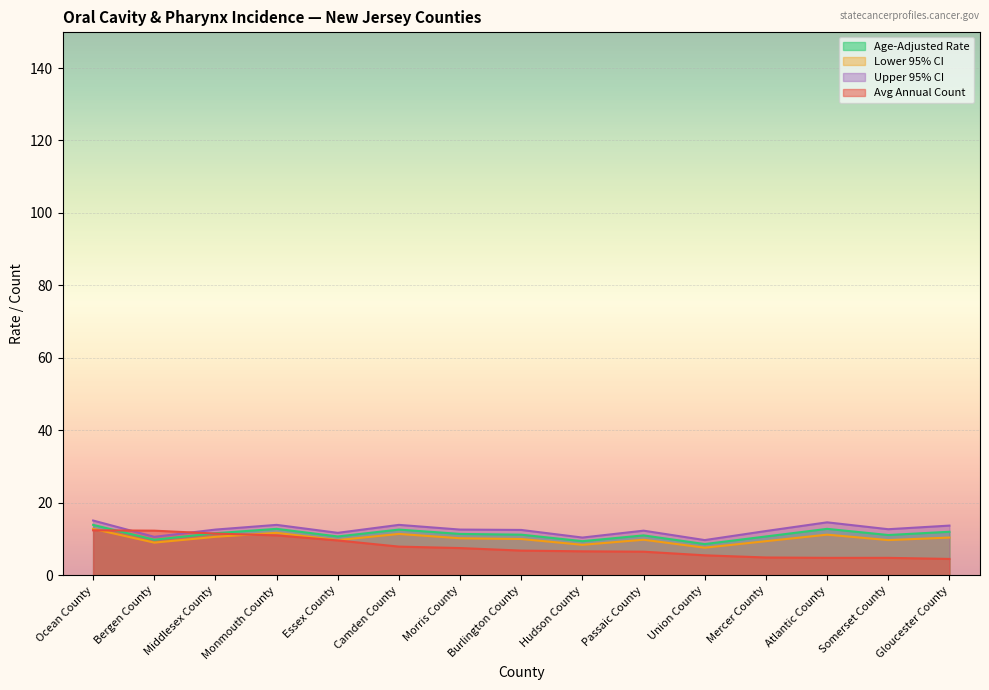

How many lines are shown in the chart?

4